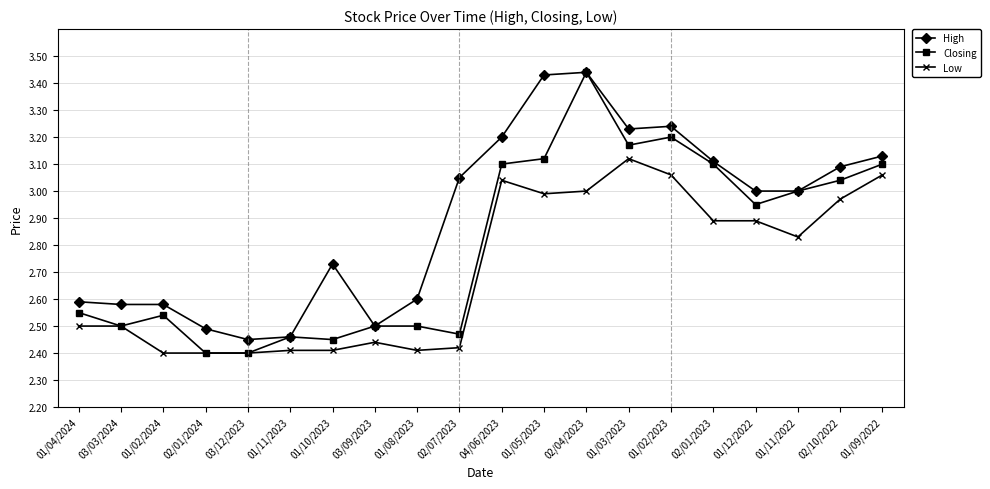

At which category does Closing reach its first local peak?

01/02/2024